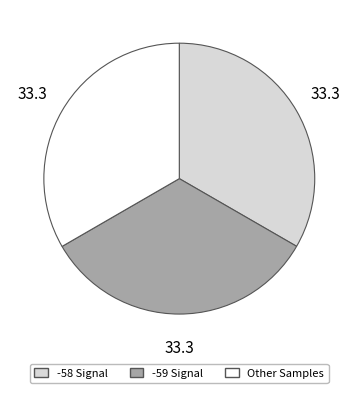

Is there any slice that represents more than half of the pie?

No